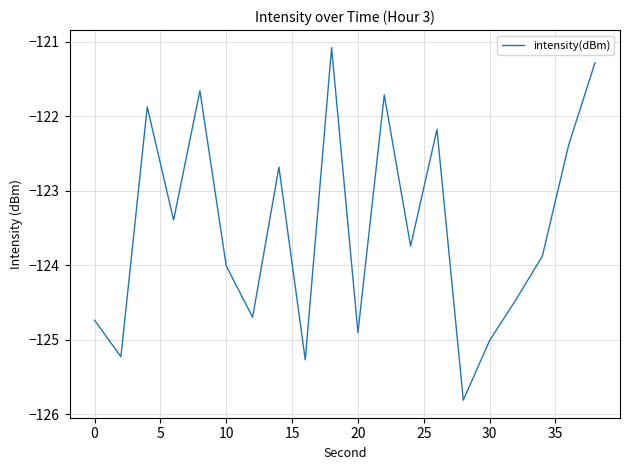

What is the average value?

-123.5